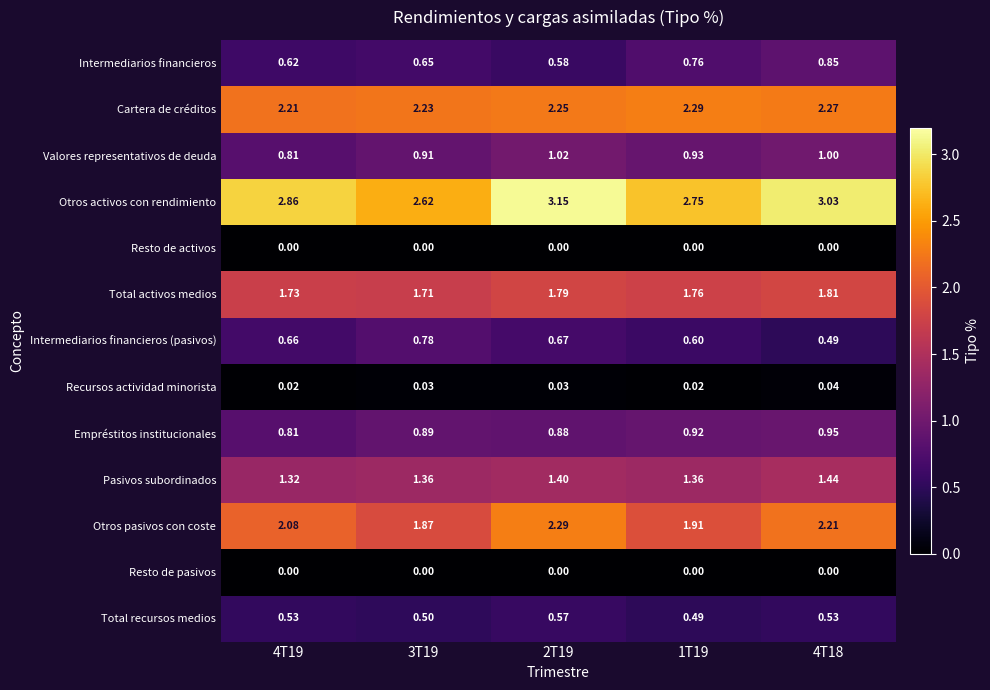

Which series has the widest spread of values?

Otros activos con rendimiento